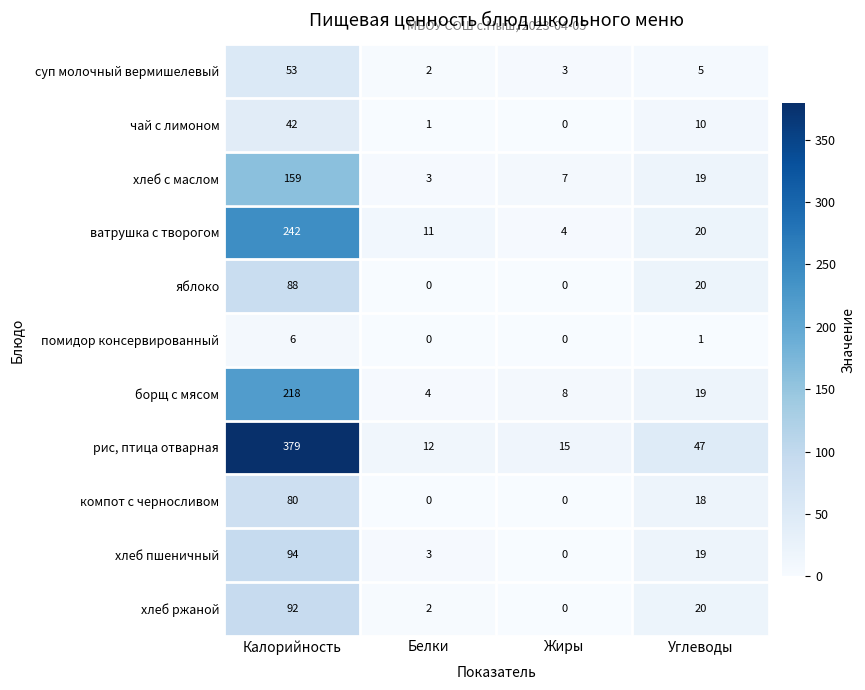

What is the difference between the maximum and minimum values in the яблоко series?

88